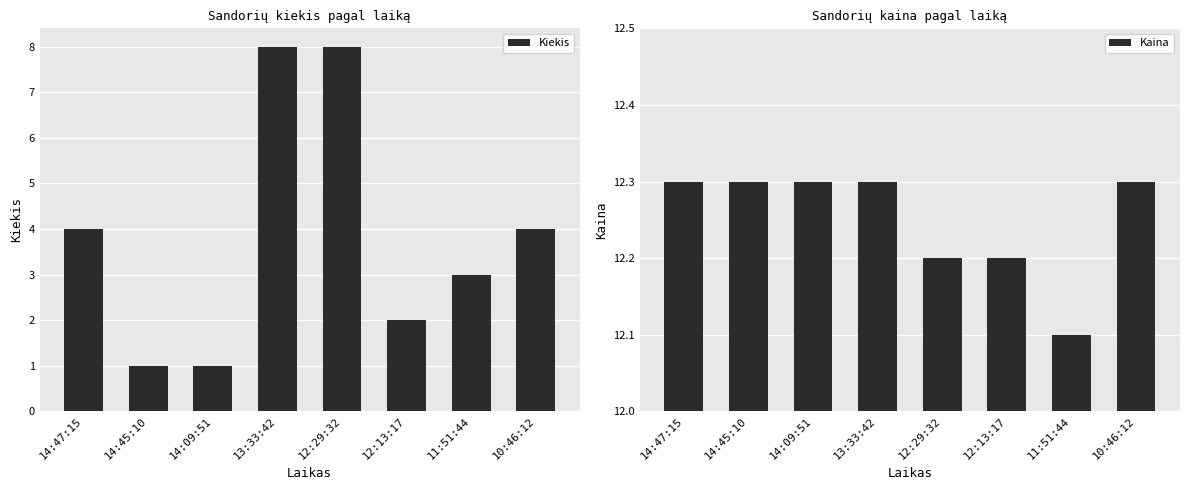

Reading left to right, list all the values displayed in this chart.

Kiekis: 14:47:15=4.0	14:45:10=1.0	14:09:51=1.0	13:33:42=8.0	12:29:32=8.0	12:13:17=2.0	11:51:44=3.0	10:46:12=4.0
Kaina: 14:47:15=12.3	14:45:10=12.3	14:09:51=12.3	13:33:42=12.3	12:29:32=12.2	12:13:17=12.2	11:51:44=12.1	10:46:12=12.3